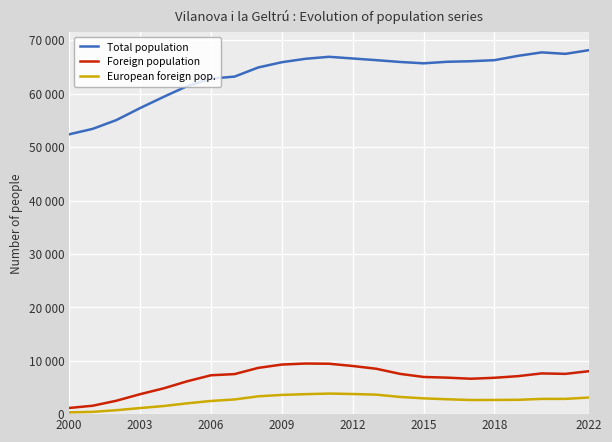

Which series has the largest total across all categories?

Total population